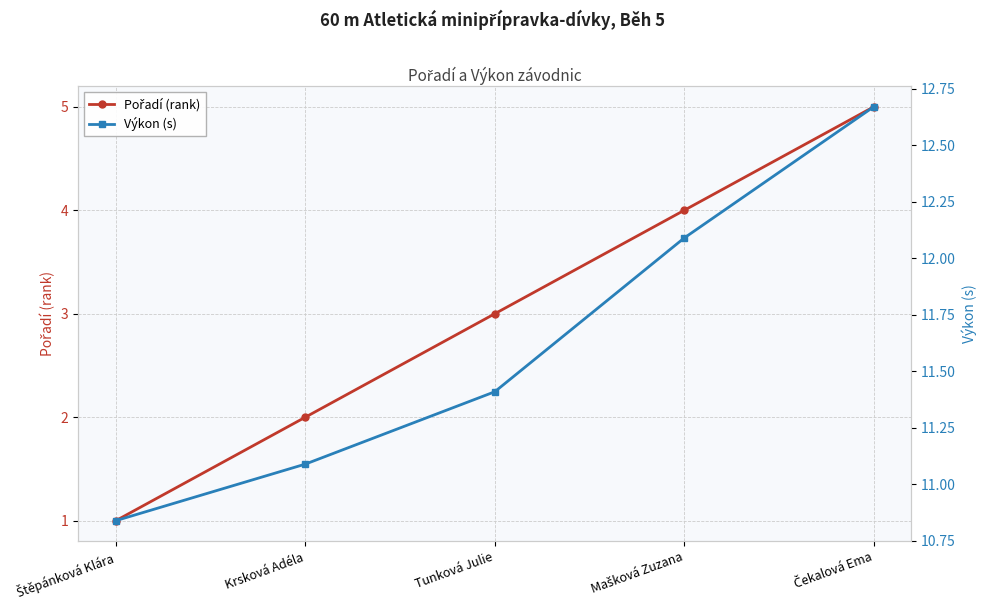

Where does the Výkon (s) series first go above 11?

Krsková Adéla